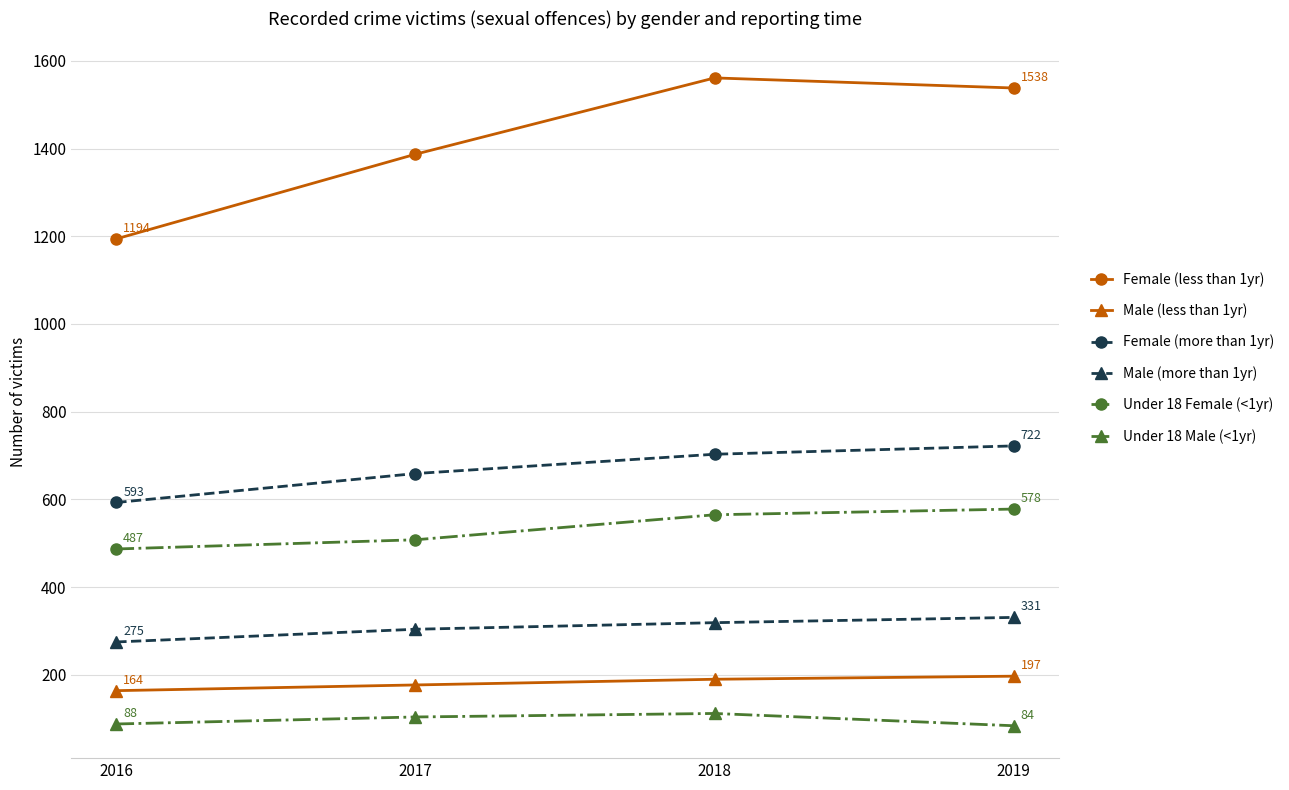

What is the value of the Female (more than 1yr) point at the 3rd from the left?

703